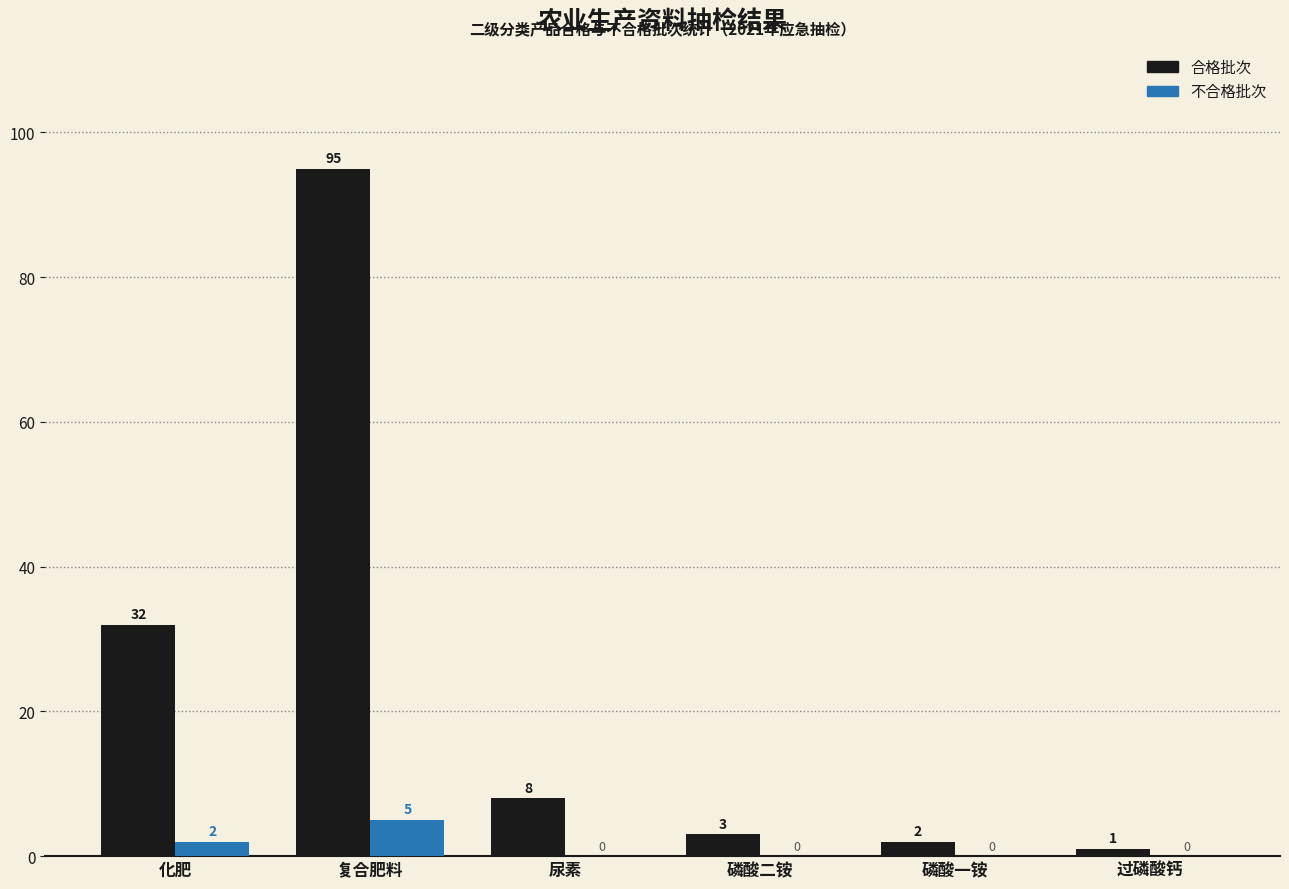

Count the number of data series in this chart.

2